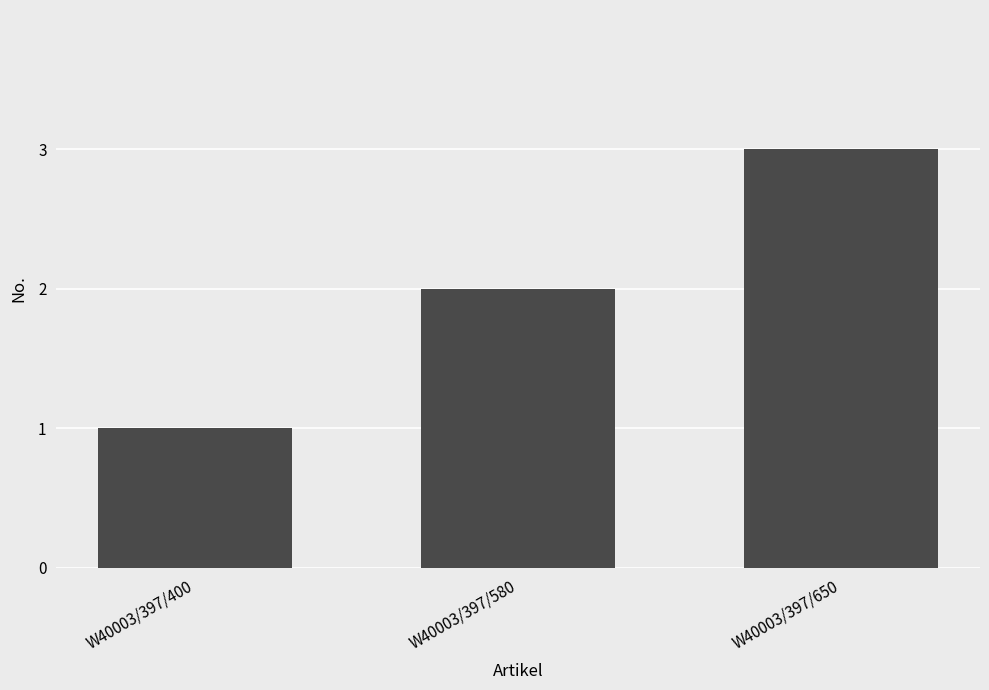

What is the change in value from W40003/397/580 to W40003/397/650?

+1